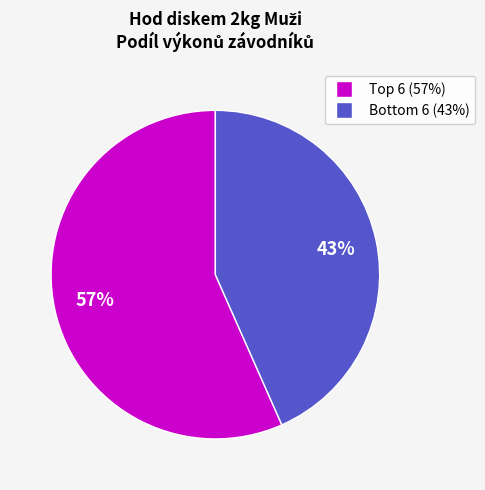

Is there any slice that represents more than half of the pie?

Yes